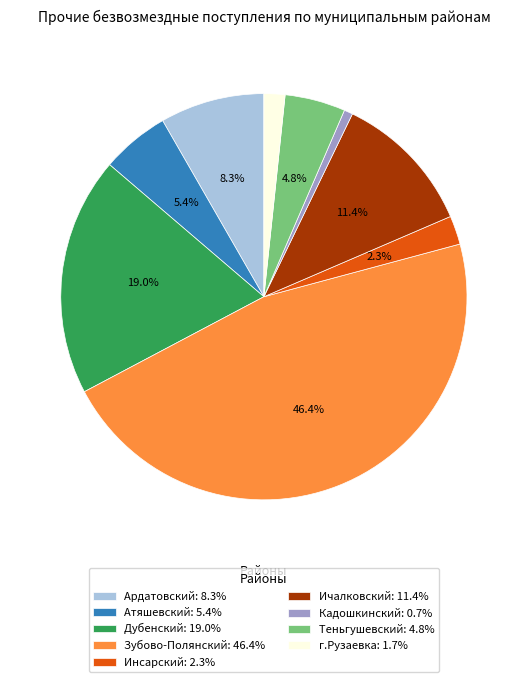

Does Дубенский: 19.0% account for over 50% of the chart?

No